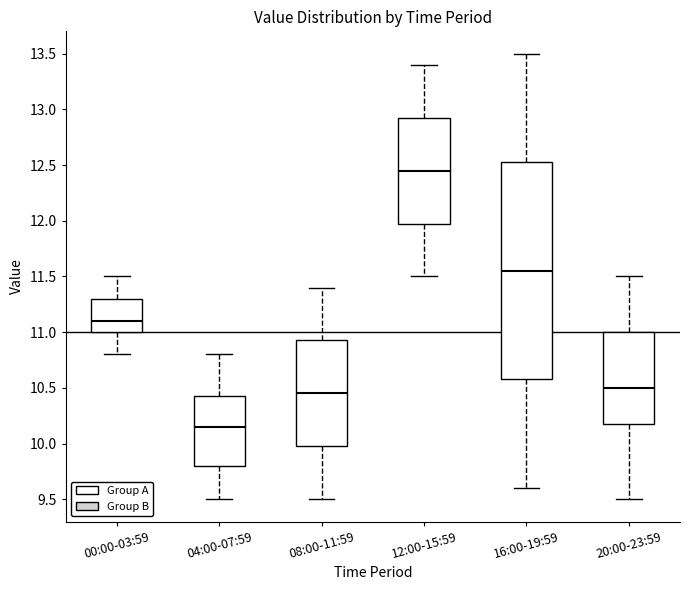

Comparing the boxes themselves (not the whiskers), which one is the tallest?

16:00-19:59